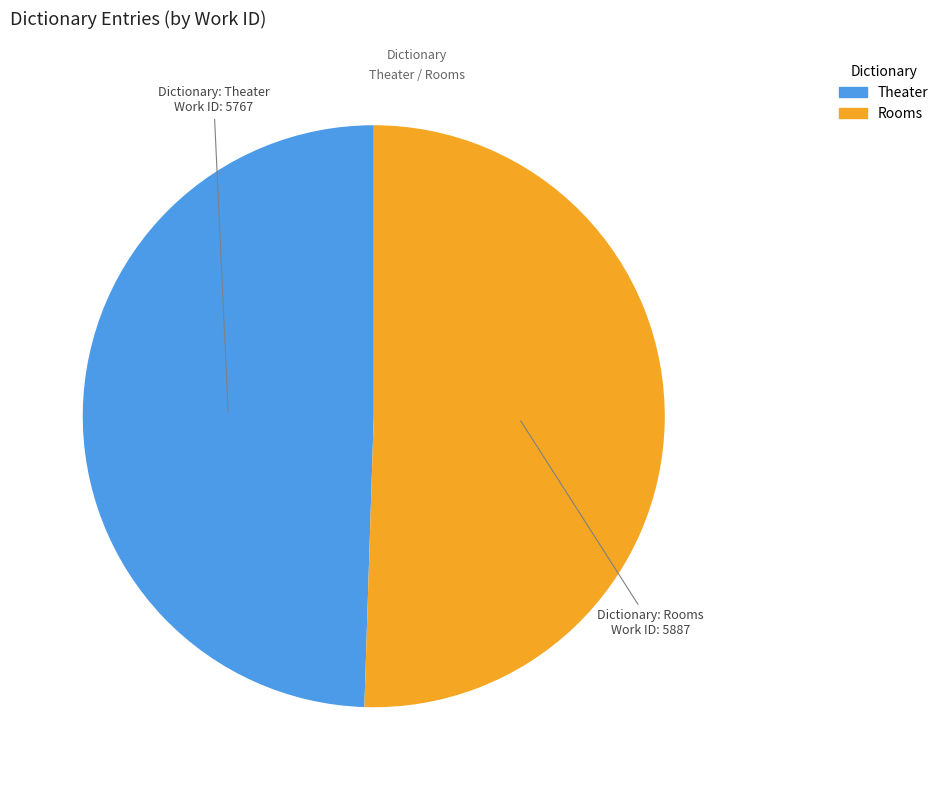

True or false: Rooms accounts for 51% of the total.

True